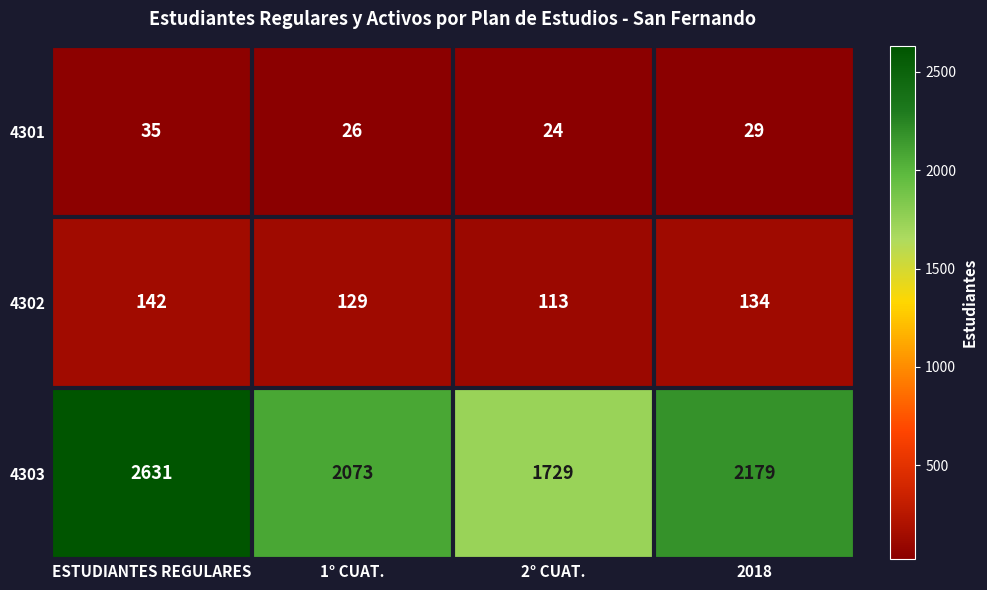

Rank the series at 2018 from lowest to highest value.

4301, 4302, 4303